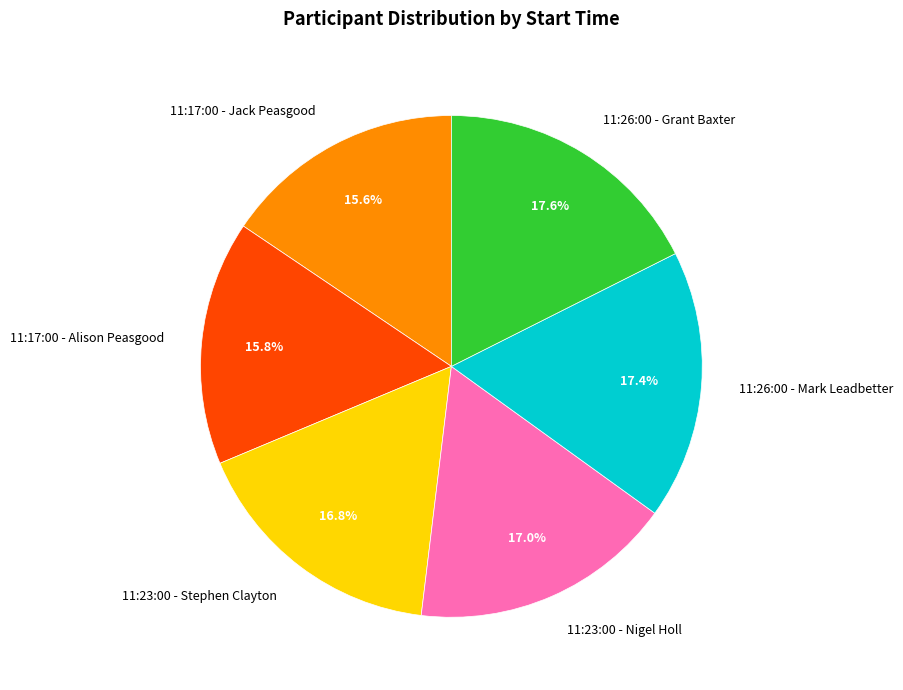

What percentage is NOT represented by 11:23:00 - Nigel Holl?

83.0%